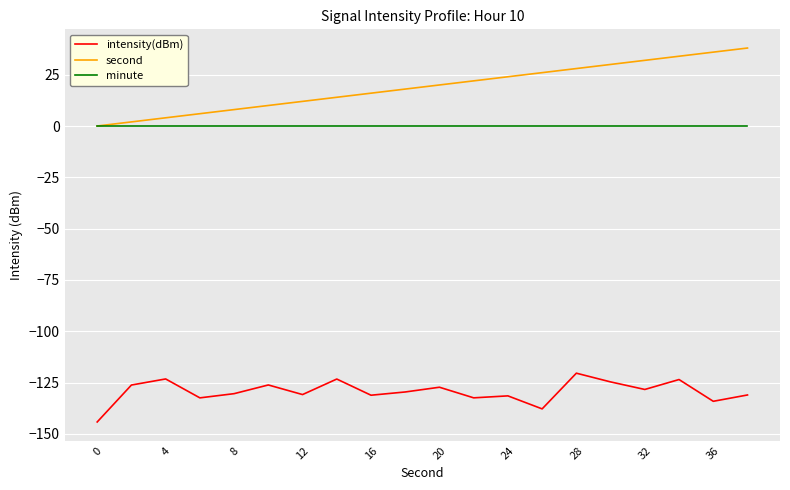

True or false: intensity(dBm) and second cross at least once.

False